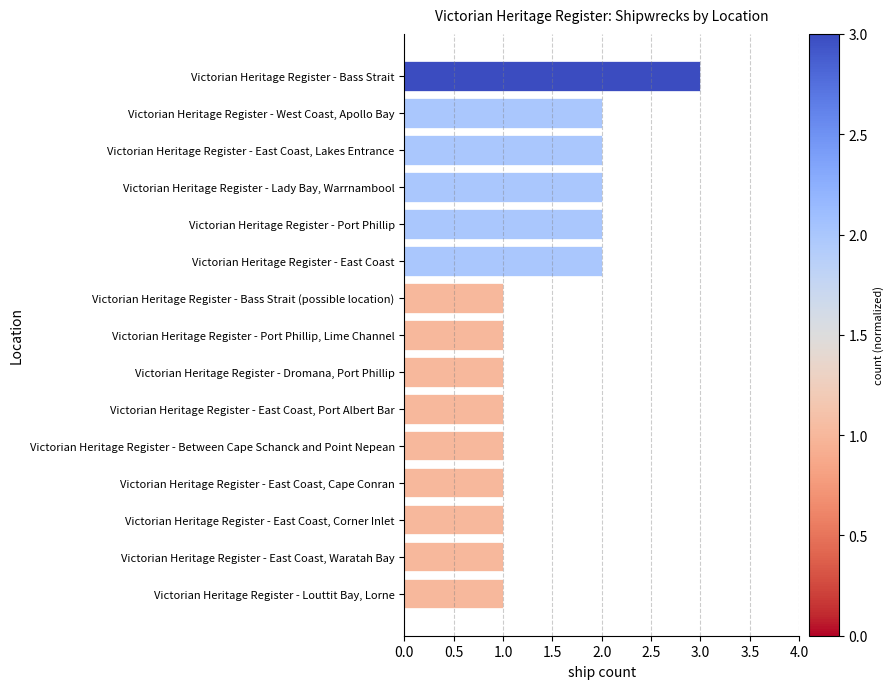

How many bars are there in total?

15